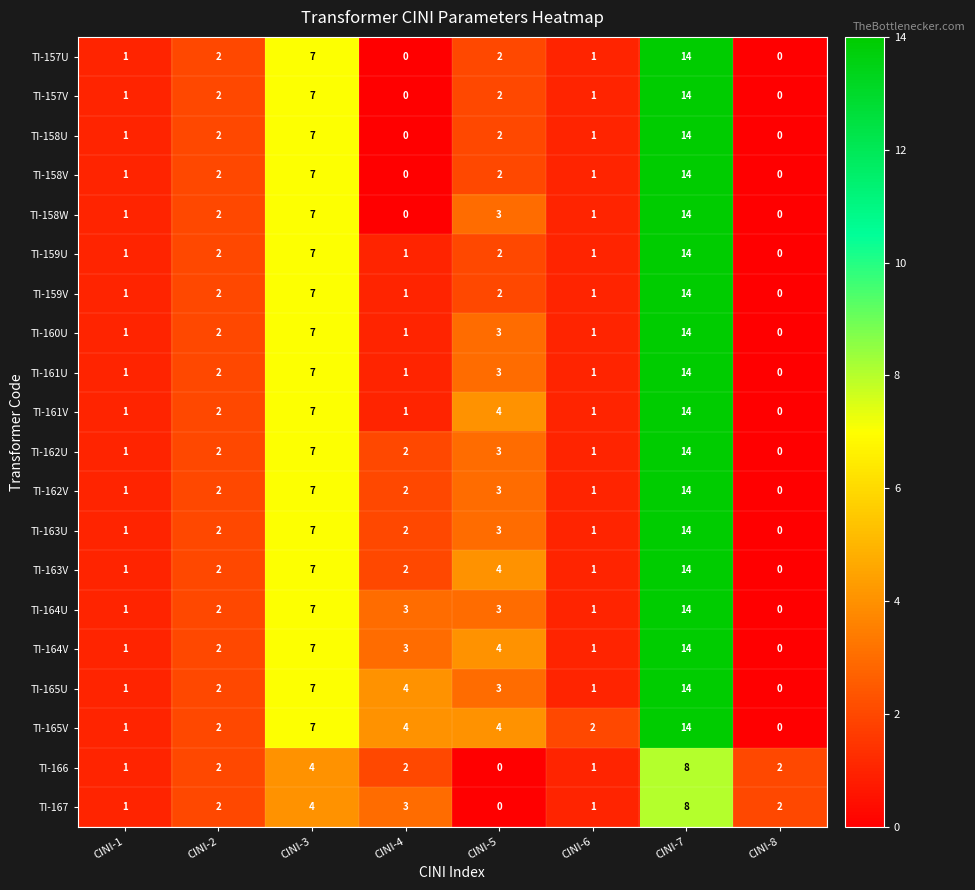

What is the difference between the highest and lowest values at CINI-4?

4